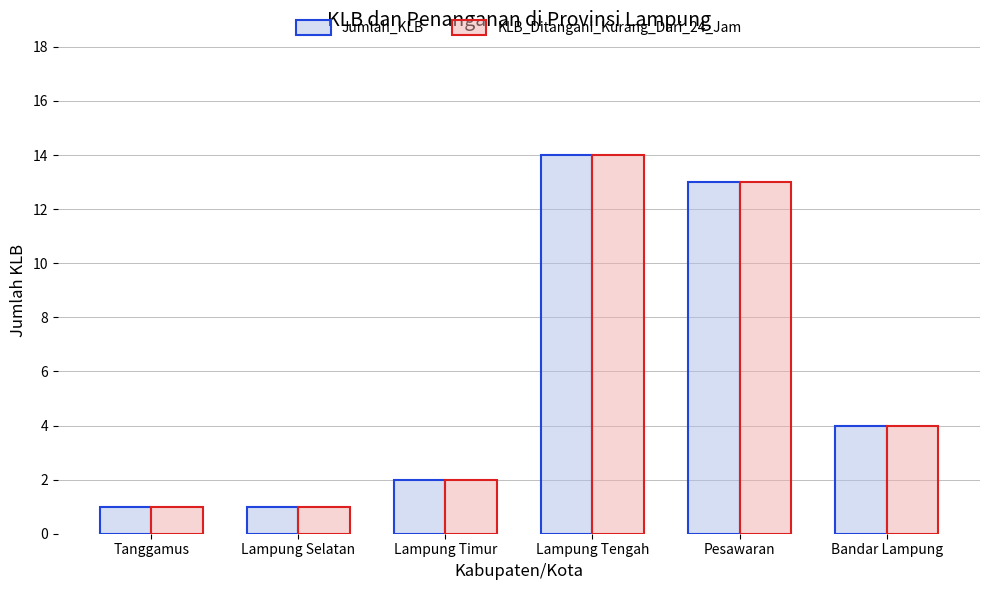

The value of KLB_Ditangani_Kurang_Dari_24_Jam at Lampung Tengah is 4. True or false?

False